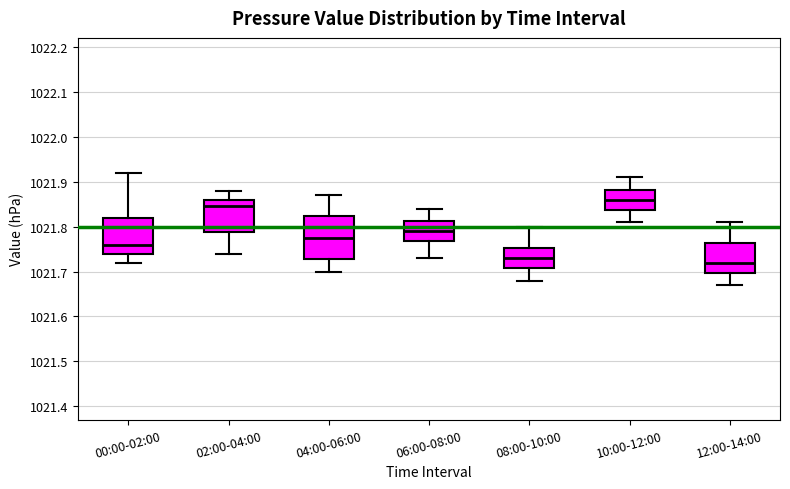

Which box is the tallest, from its lower edge to its upper edge?

04:00-06:00